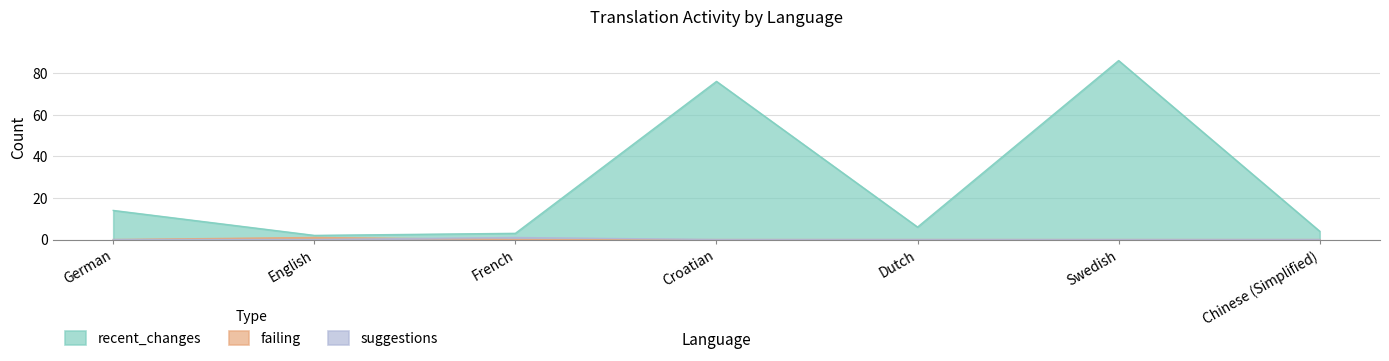

Does the chart display data point markers on the line(s)?

No